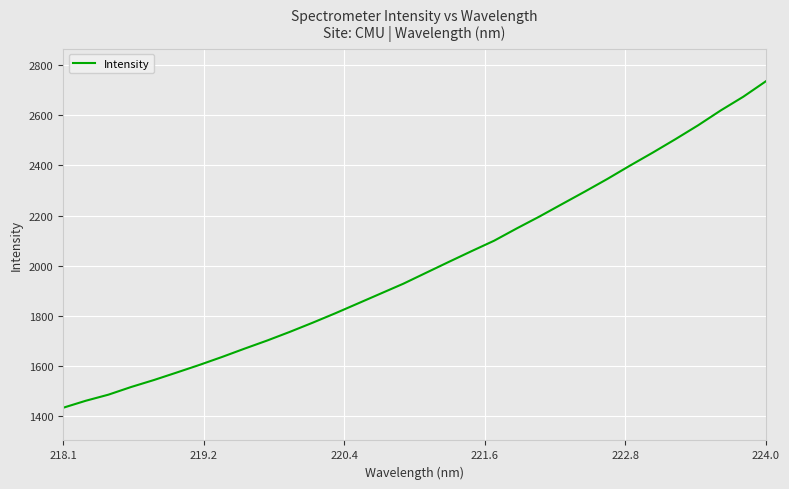

How many categories are shown in the chart?

32